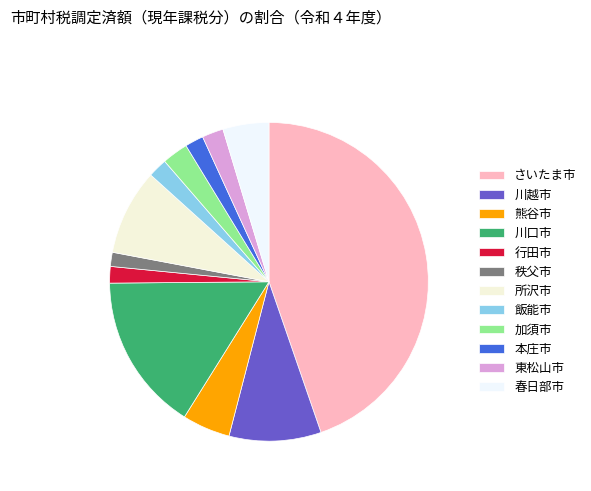

True or false: 川越市 accounts for 9% of the total.

True